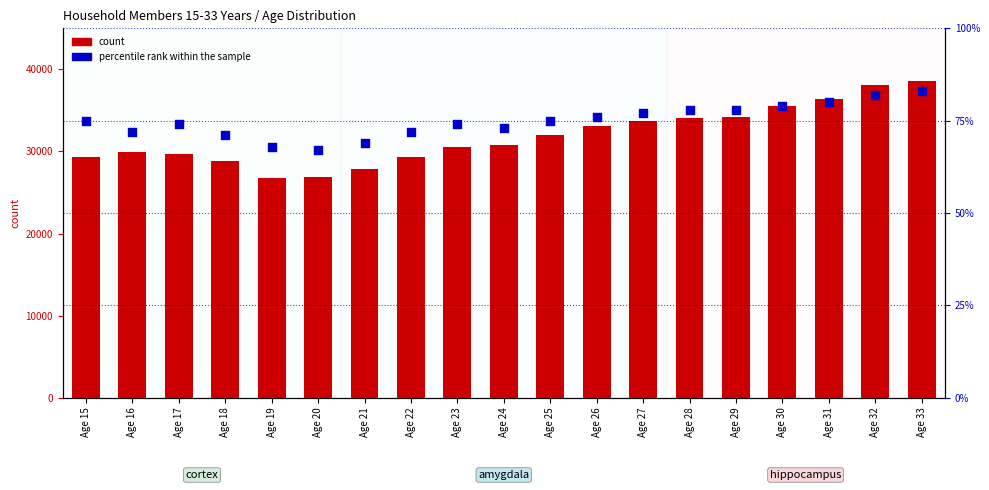

Which series reaches the minimum Y coordinate?

percentile rank within the sample